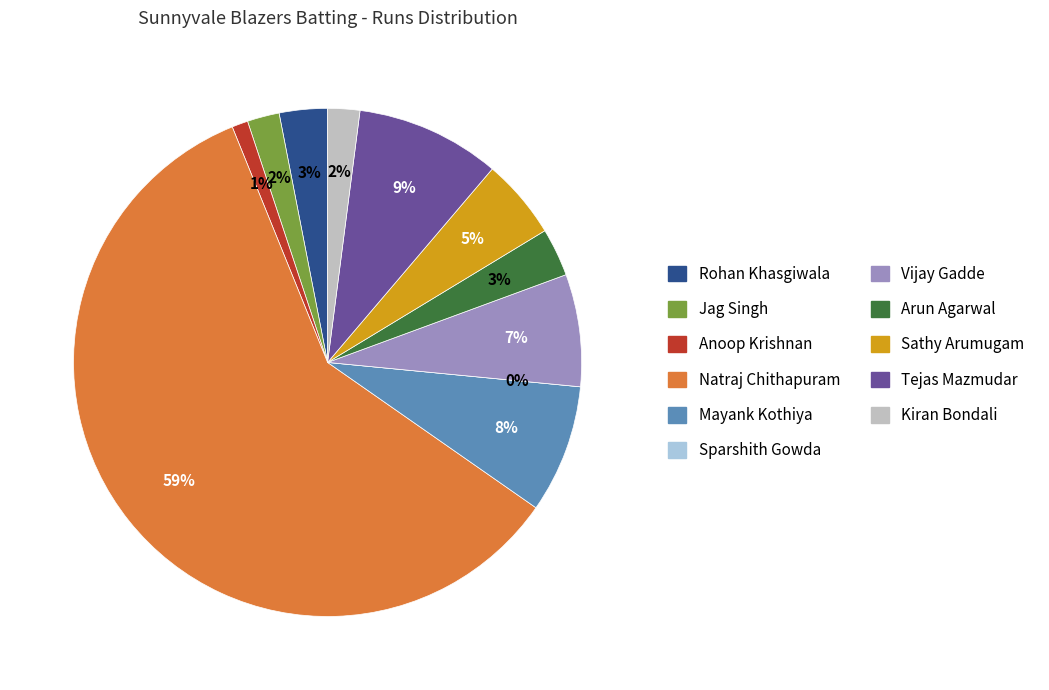

Which has a higher value, Rohan Khasgiwala or Sathy Arumugam?

Sathy Arumugam